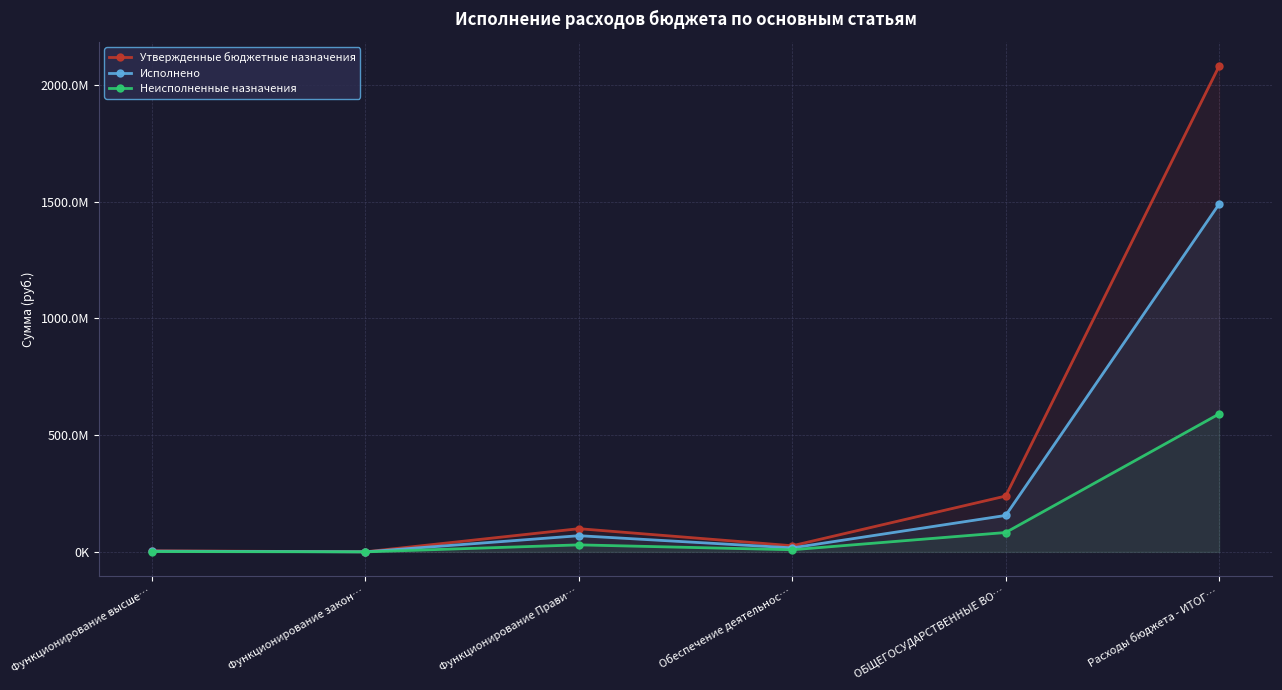

At which category does Утвержденные бюджетные назначения reach its first local peak?

Функционирование Прави…